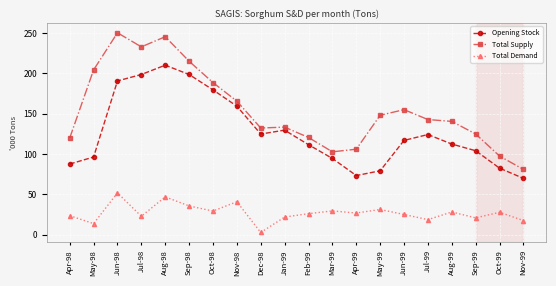

The value of Total Supply at Apr-99 is 106.0. True or false?

True